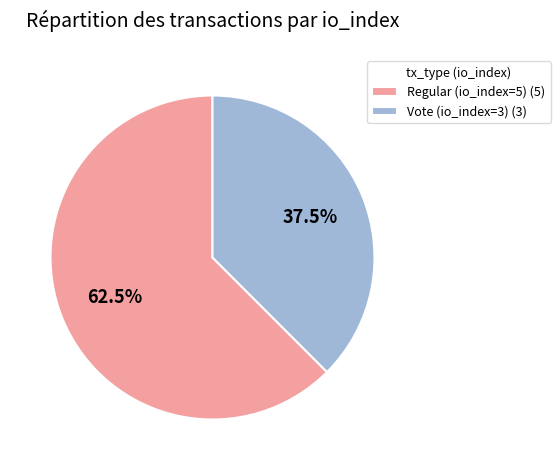

What portion of the pie excludes Regular (io_index=5)?

37.5%